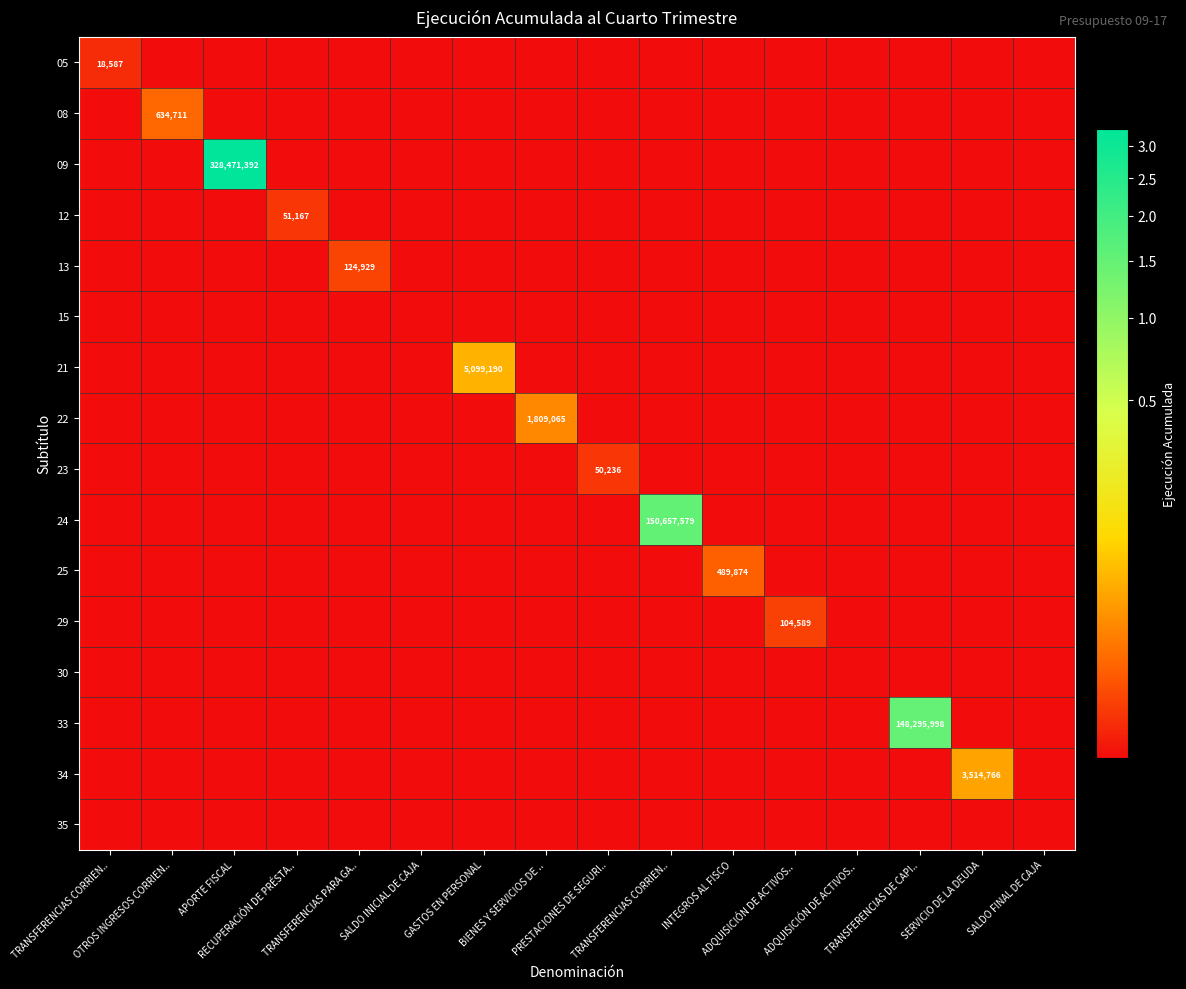

Which label corresponds to the largest value in the chart?

APORTE FISCAL